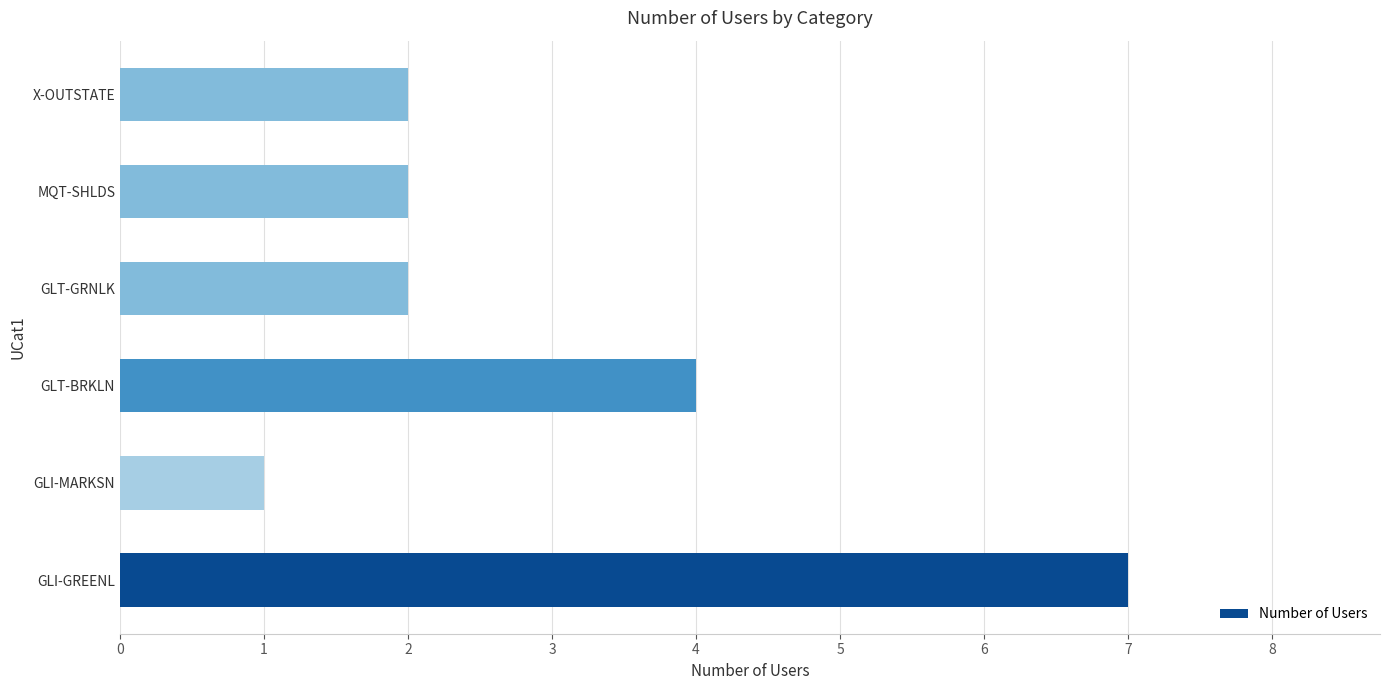

What value does the data have at GLI-GREENL?

7